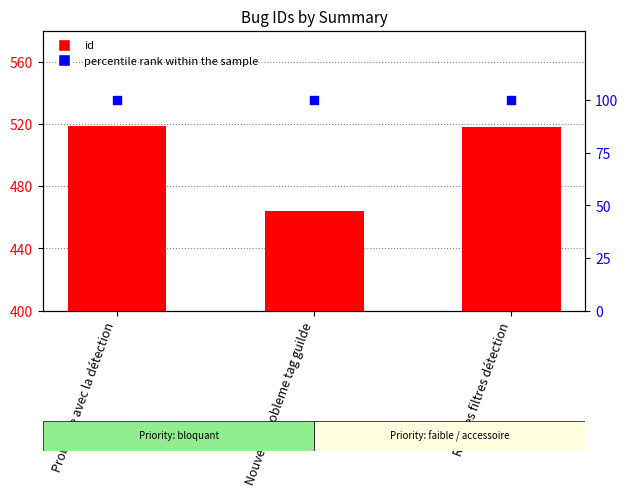

Which series has the largest total across all categories?

id